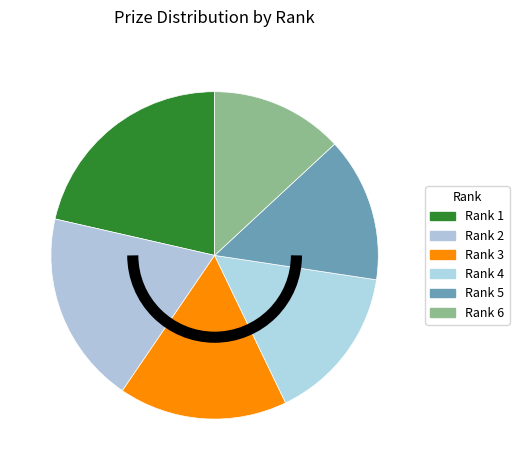

How many segments does this pie chart have?

6